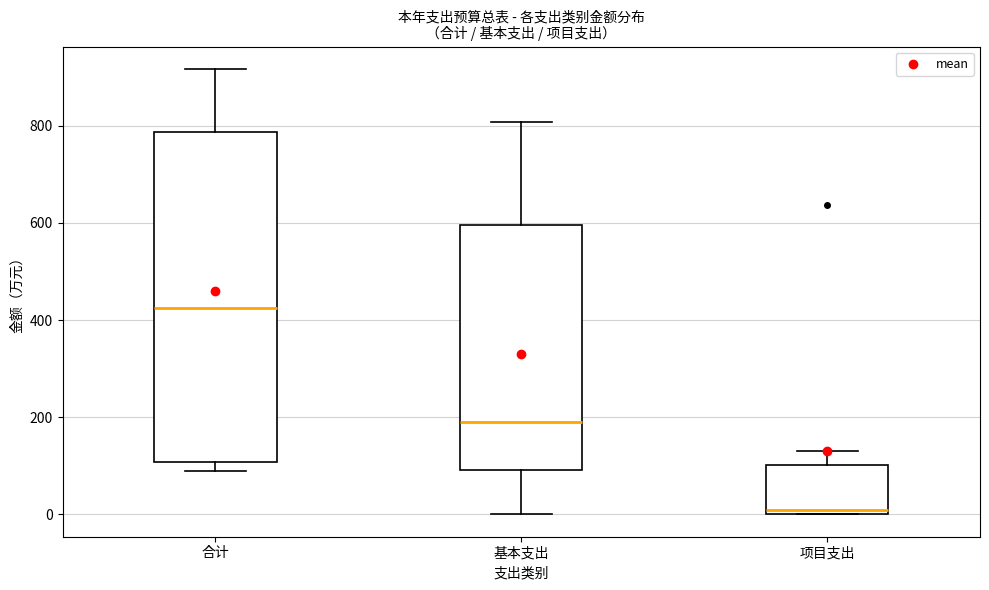

Which box has the lowest median line?

项目支出